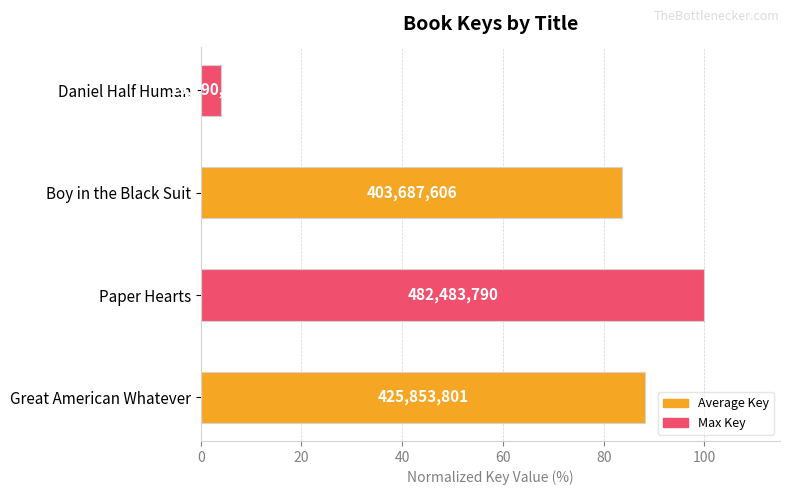

Are the bars horizontal?

Yes